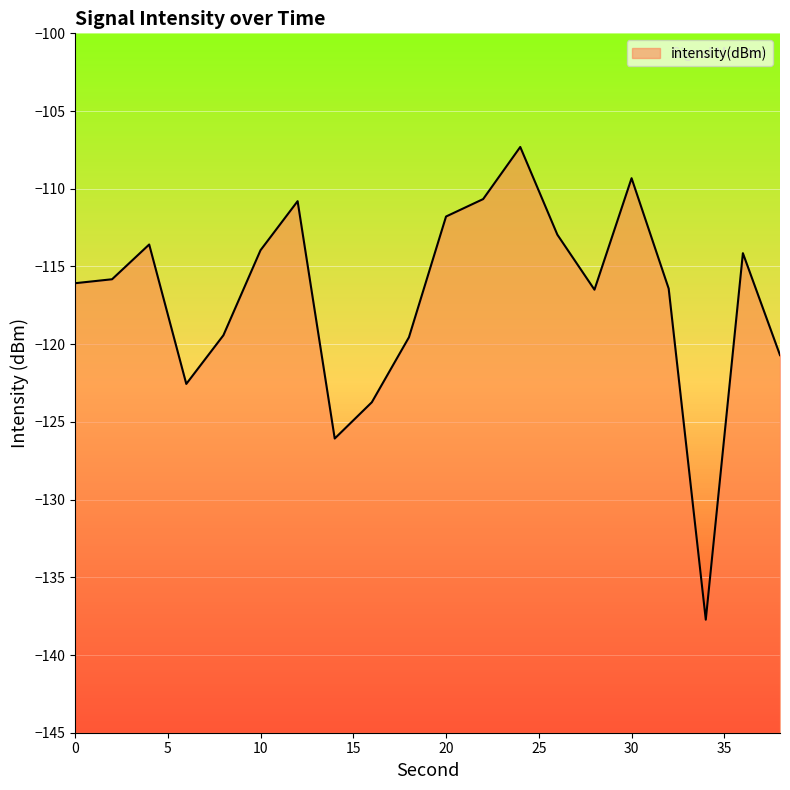

How many interior local peaks (higher than both neighbors) does the data have?

5